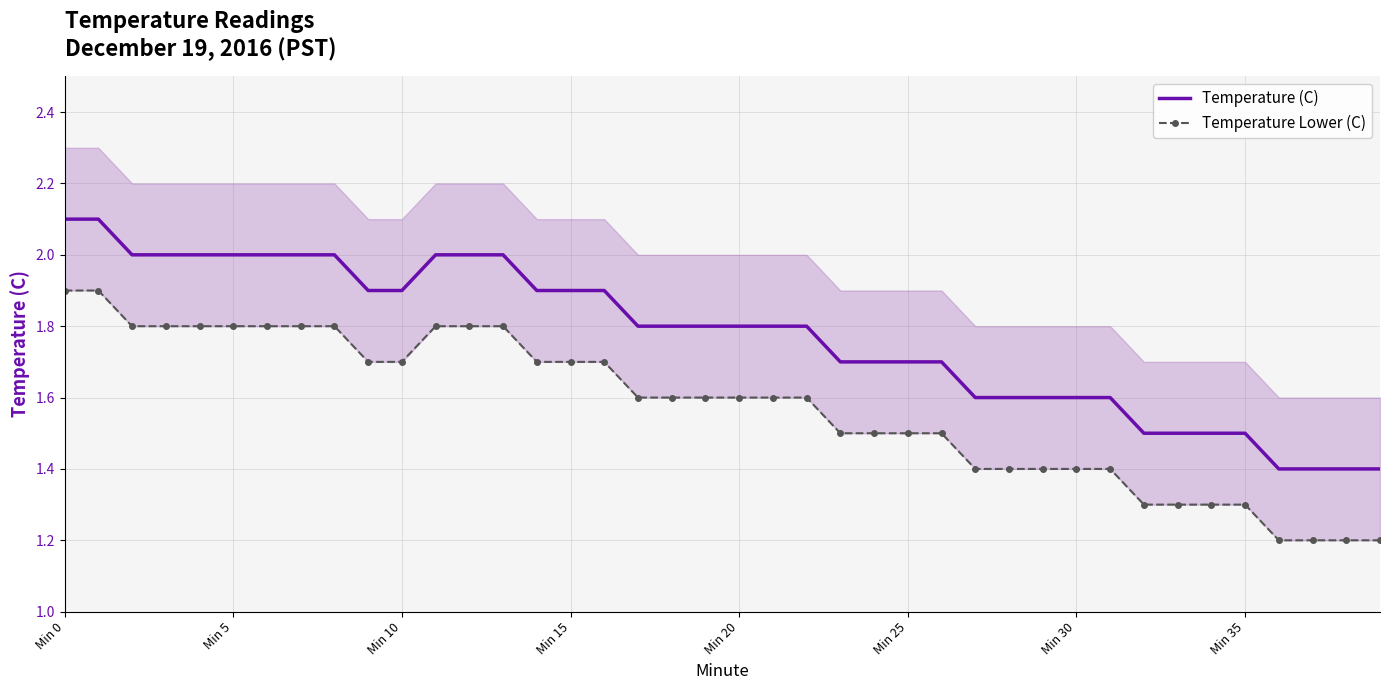

The Temperature (C) series shows 1.7 at 23. True or false?

True